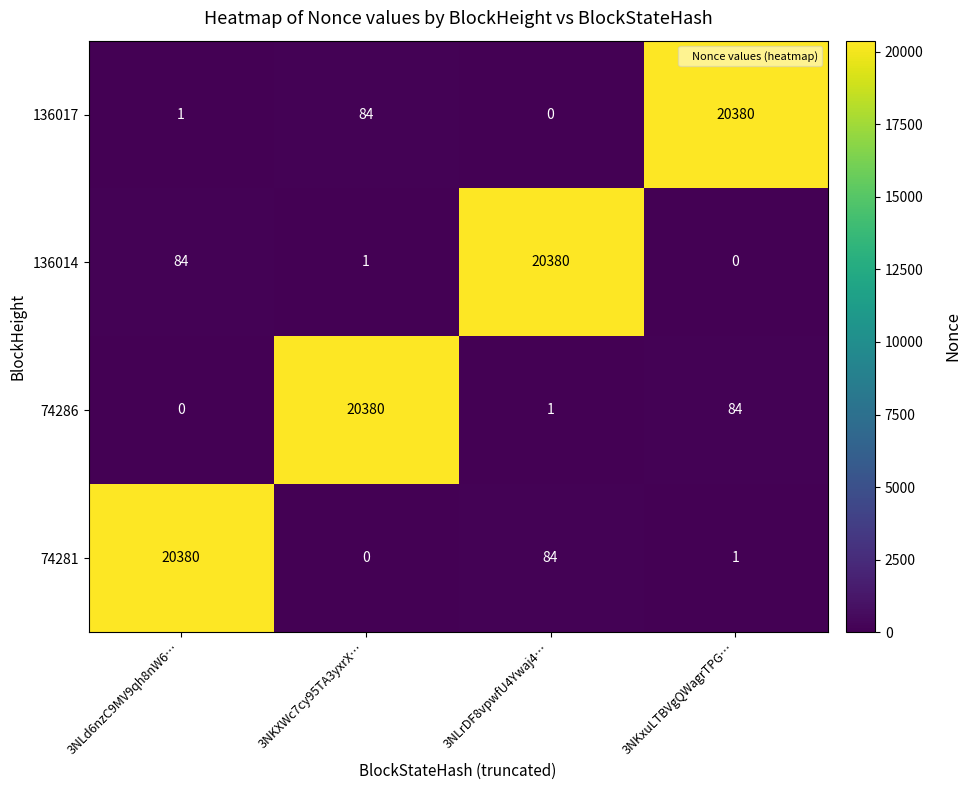

What is the sum of all 136014 values?

20465